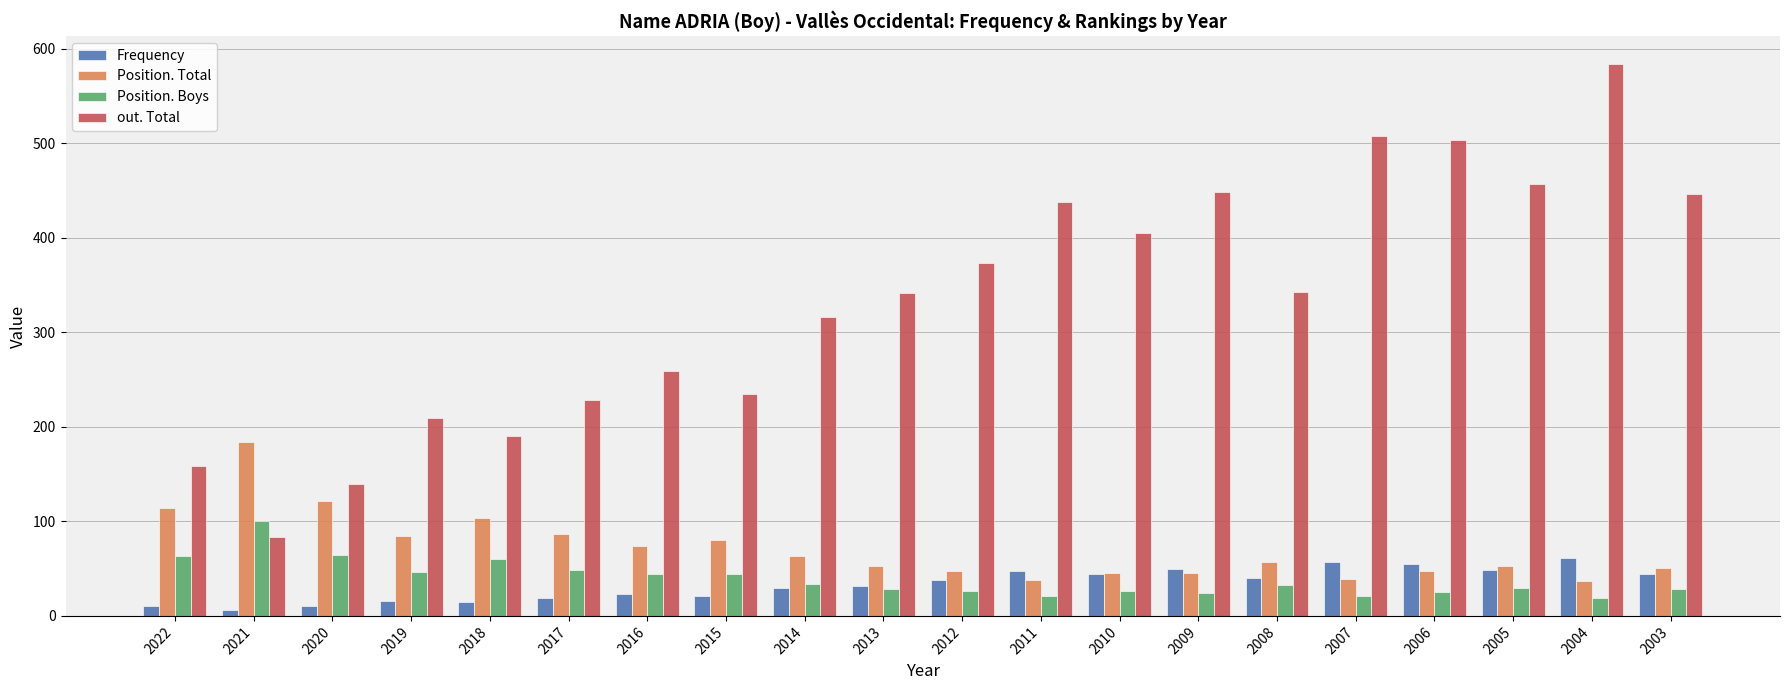

What is the difference between the maximum and minimum values in the out. Total series?

501